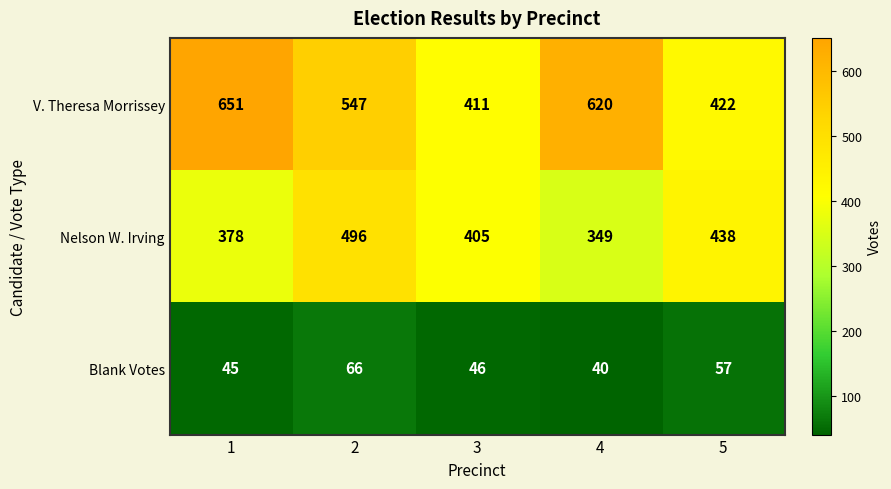

Count the number of data series in this chart.

3